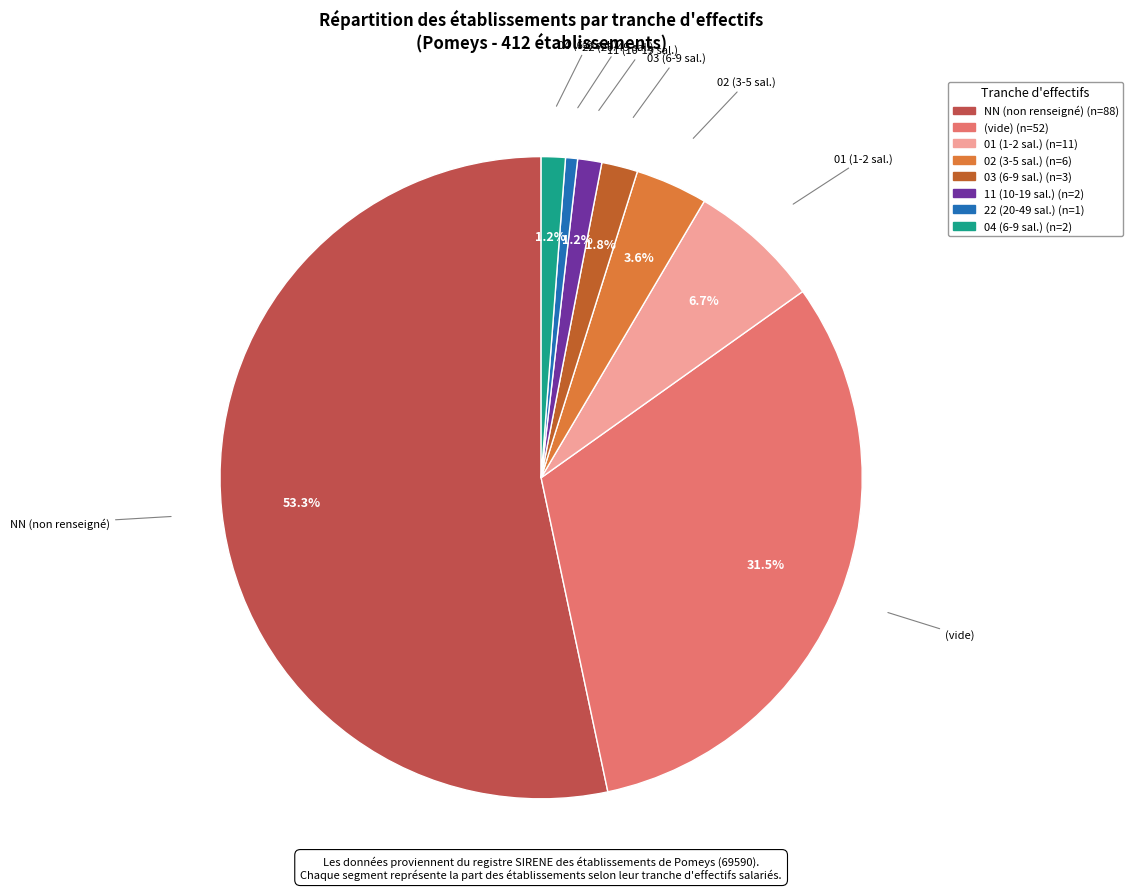

How many segments does this pie chart have?

8